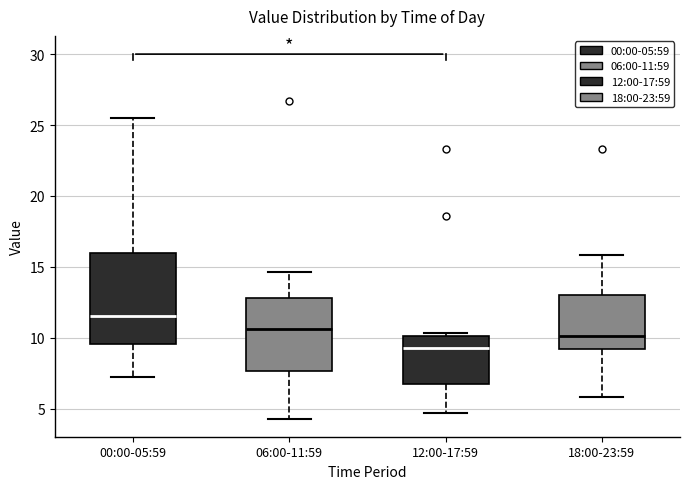

Which box's median line is the lowest?

12:00-17:59